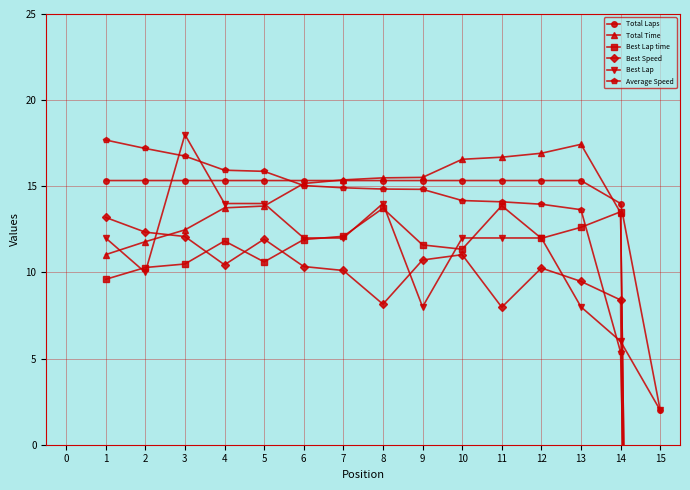

Is the value of Total Laps at 2 greater than the value of Best Lap at 11?

Yes